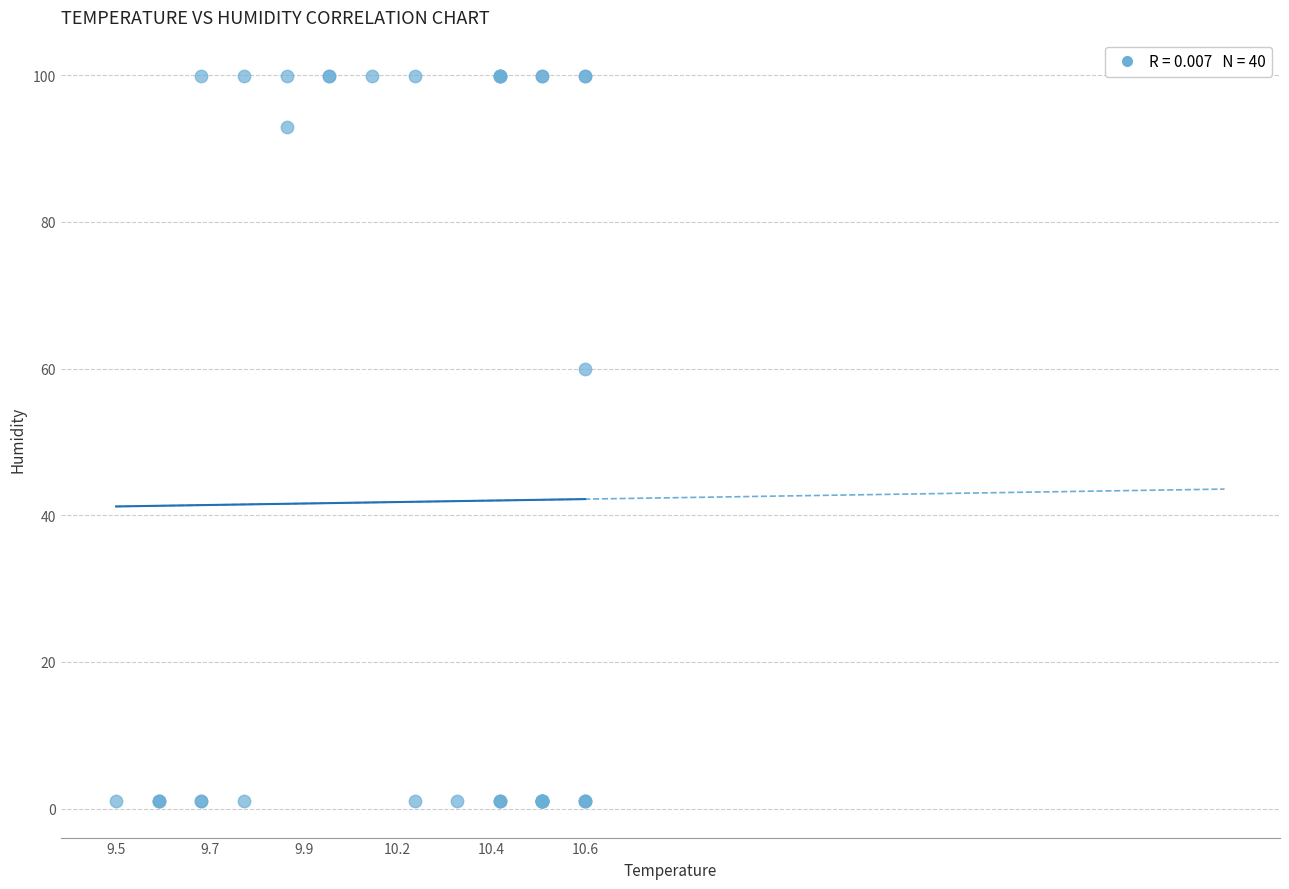

What Y value in the scatter plot is closest to 50?

60.0